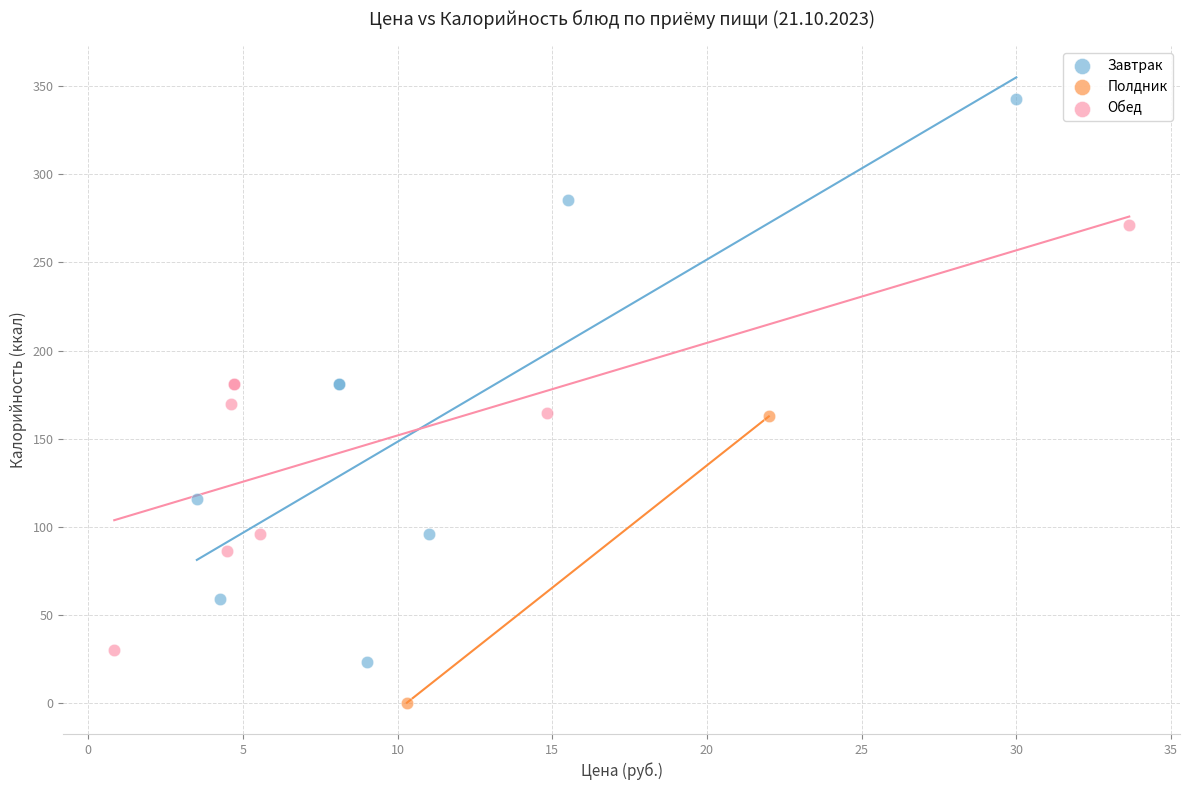

Which series reaches the minimum Y coordinate?

Полдник